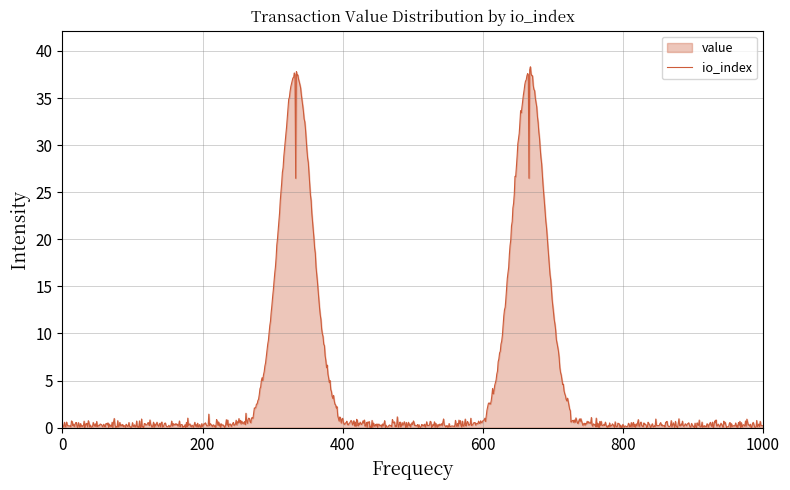

How many distinct data groups are displayed?

1